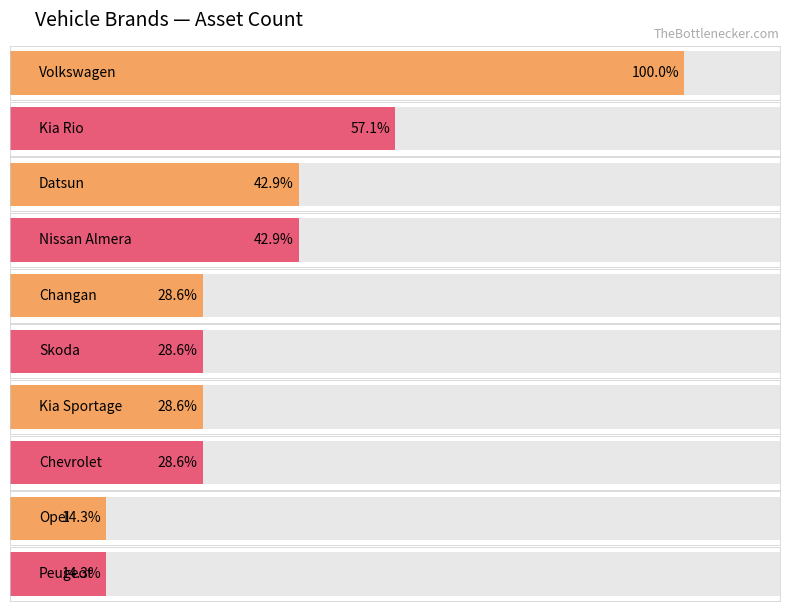

What is the difference between the maximum and minimum values?

6